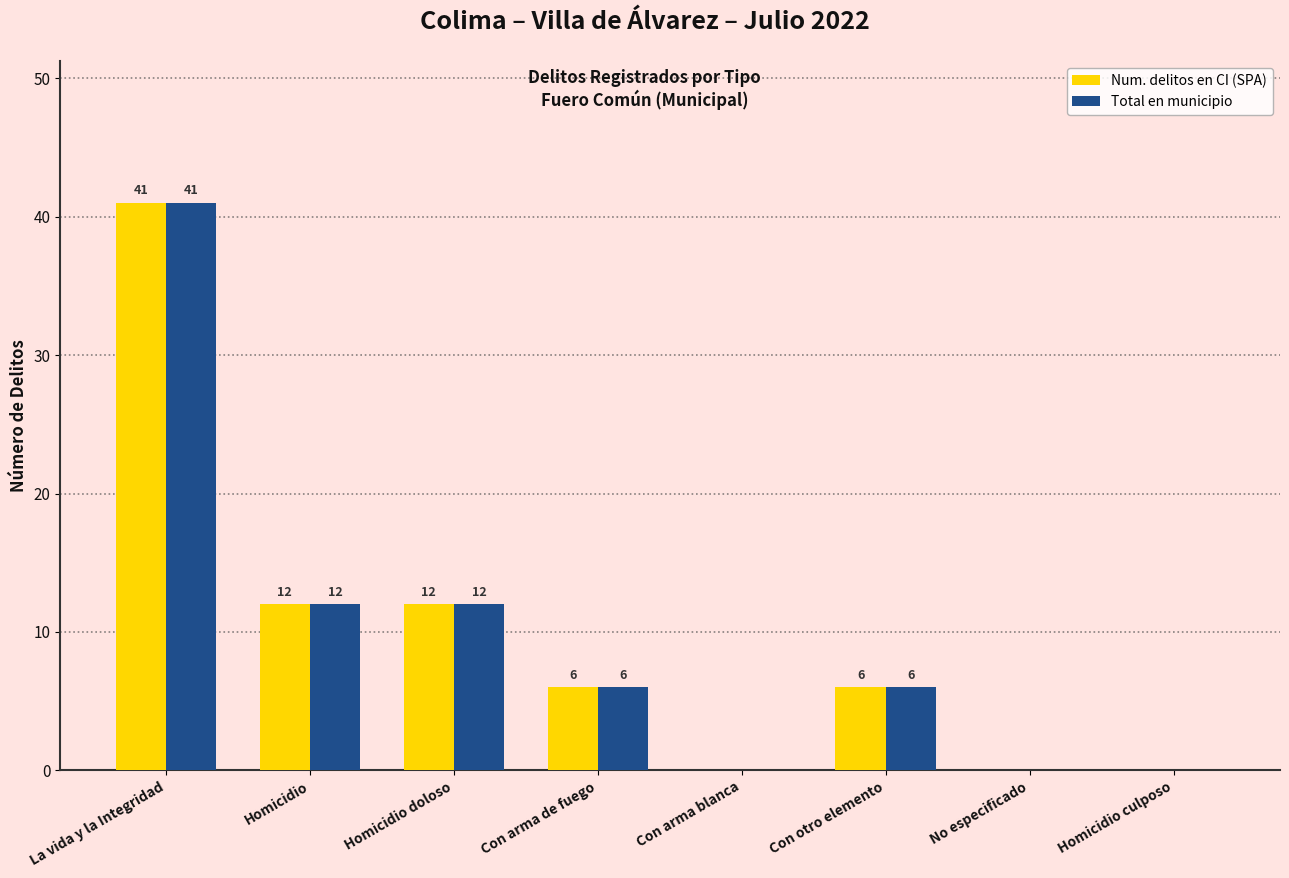

The Num. delitos en CI (SPA) series shows 8 at Homicidio. True or false?

False